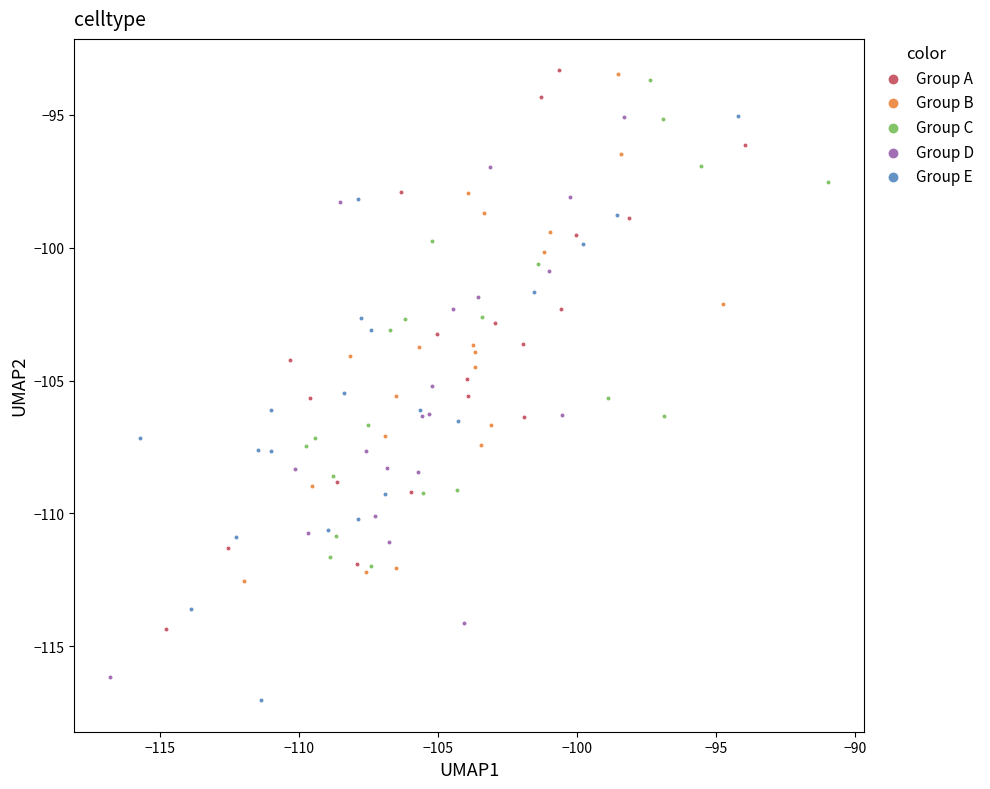

Which series contains the lowest Y value?

Group E